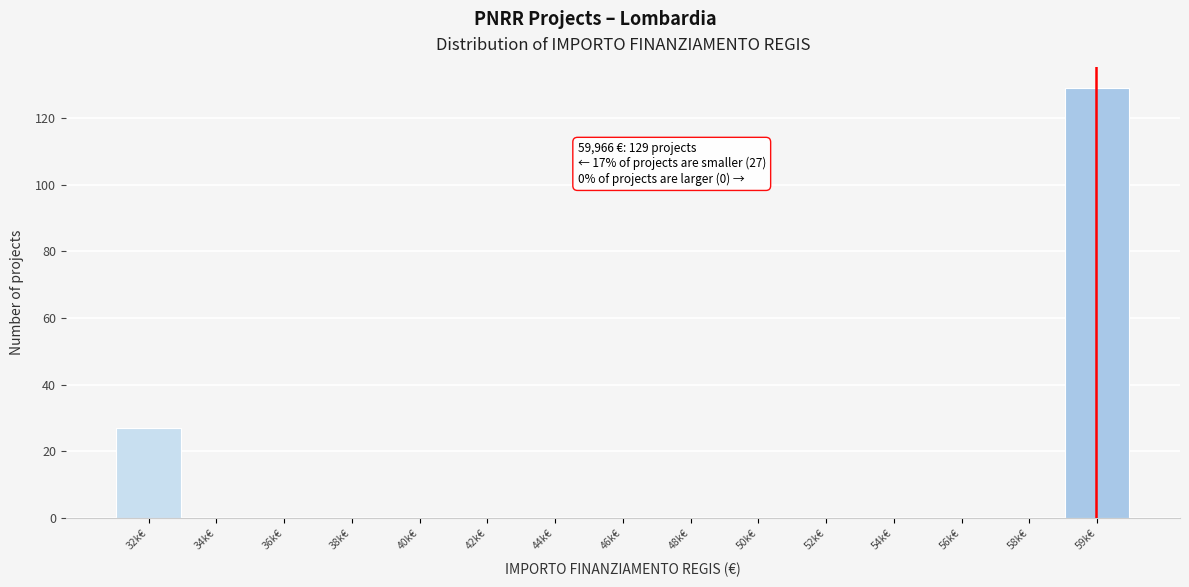

Reading left to right, list all the values displayed in this chart.

32k€=27	34k€=0	36k€=0	38k€=0	40k€=0	42k€=0	44k€=0	46k€=0	48k€=0	50k€=0	52k€=0	54k€=0	56k€=0	58k€=0	59k€=129